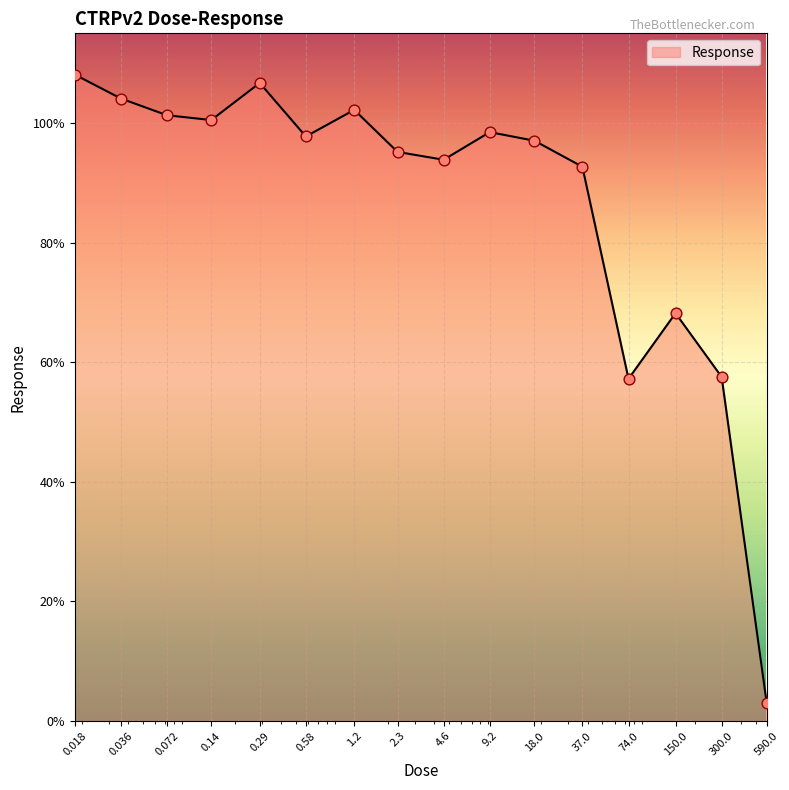

What is the difference between the maximum and minimum values?

105.0